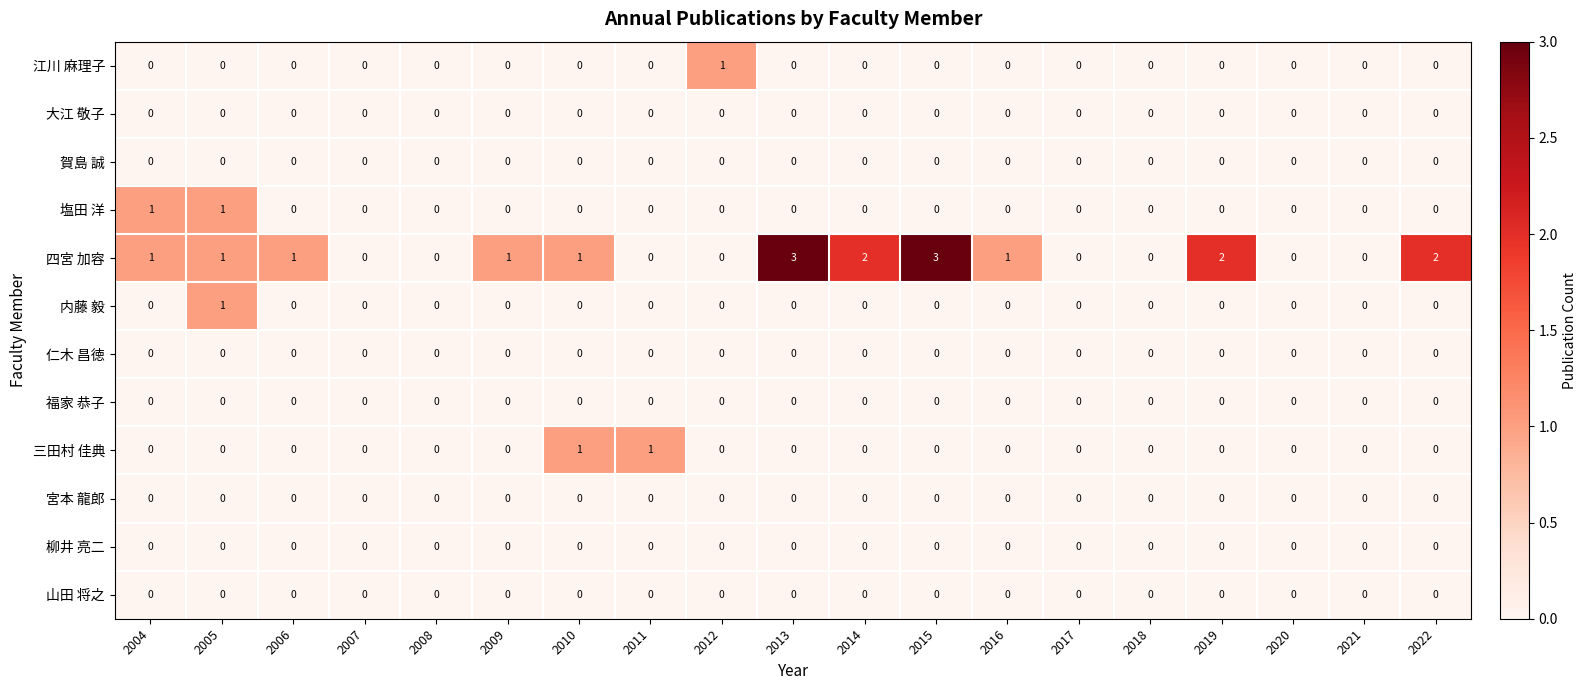

The 福家 恭子 series shows 0 at 2021. True or false?

True